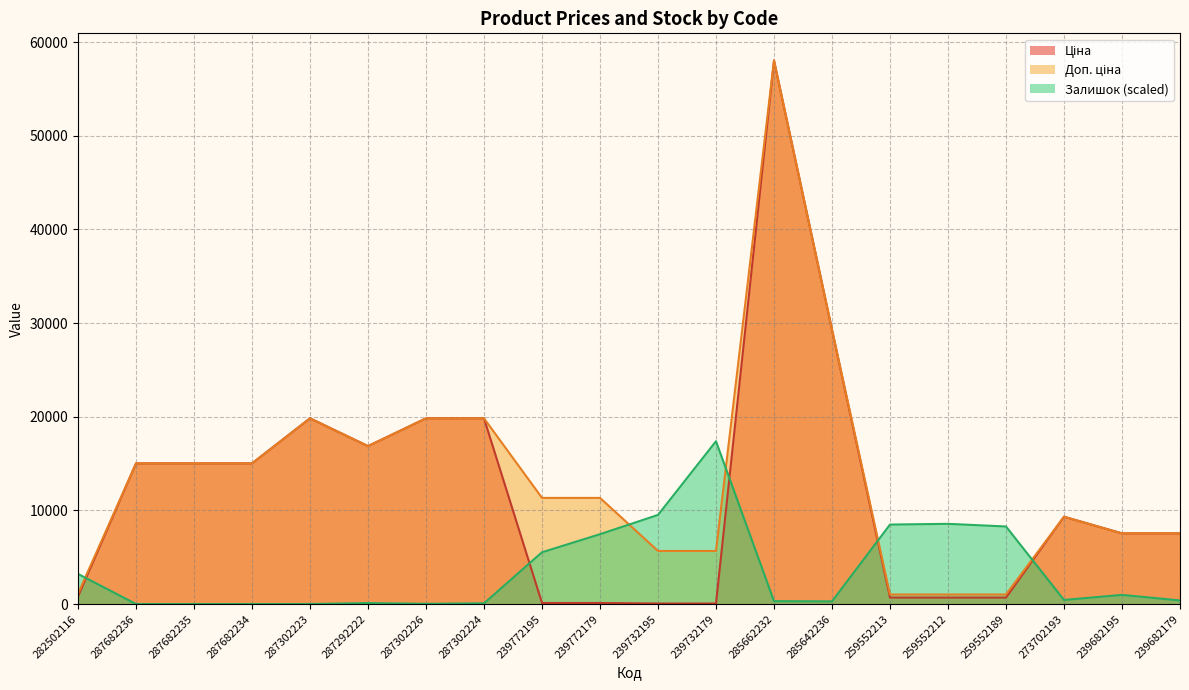

Reading left to right, transcribe all the data shown in this chart.

Ціна: 813.0	15019.2	15019.2	15019.2	19831.1	16863.2	19831.1	19831.1	113.3	113.3	56.7	56.7	58037.0	29294.9	689.1	689.1	689.1	9321.4	7545.9	7545.9
Доп. ціна: 1101.8	15019.2	15019.2	15019.2	19831.1	16863.2	19831.1	19831.1	11334.0	11334.0	5667.0	5667.0	58037.0	29294.9	1017.8	1017.8	1017.8	9321.4	7545.9	7545.9
Залишок: 3214.8	0.0	0.0	0.0	0.0	102.9	25.7	77.2	5529.4	7458.2	9515.7	17385.4	308.6	282.9	8487.0	8564.1	8281.2	437.2	977.3	385.8